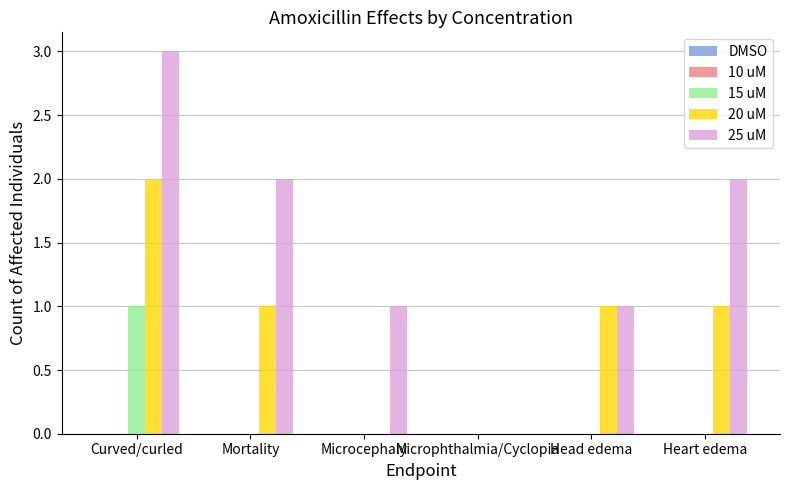

Which series changed the most between Curved/curled and Microphthalmia/Cyclopia?

25 uM